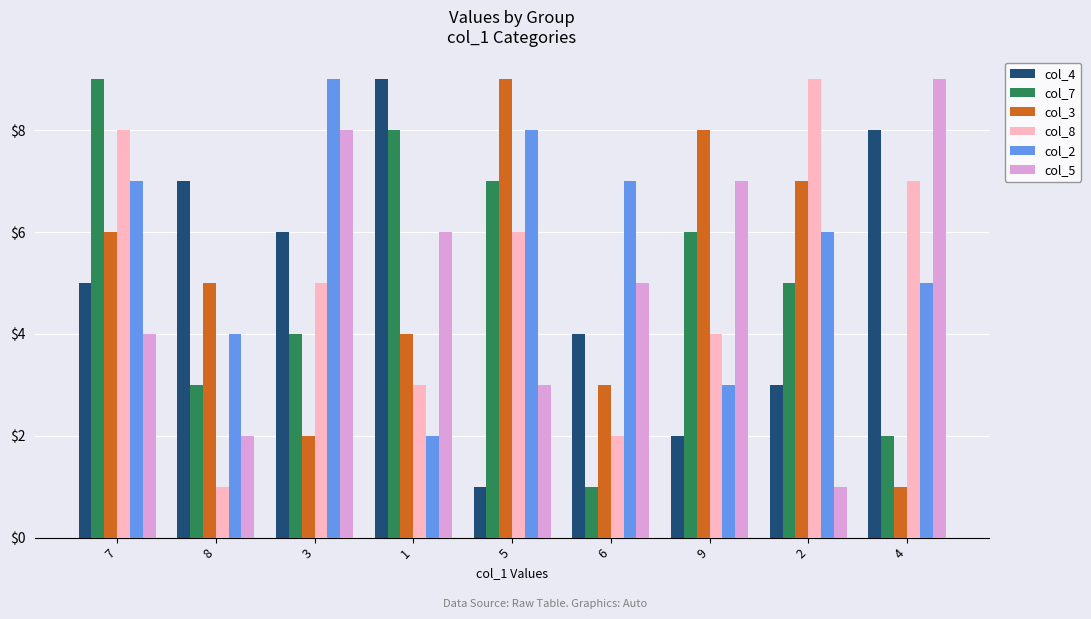

What is the difference between the col_8 values at 4 and 7?

1